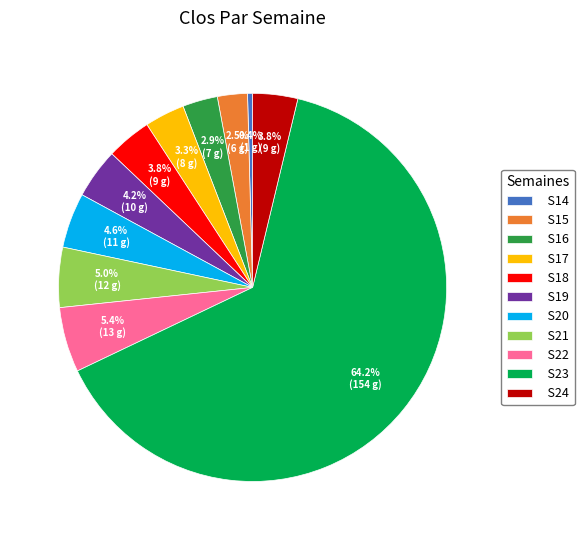

To the nearest percent, what is the combined percentage of S18 and S21?

9%